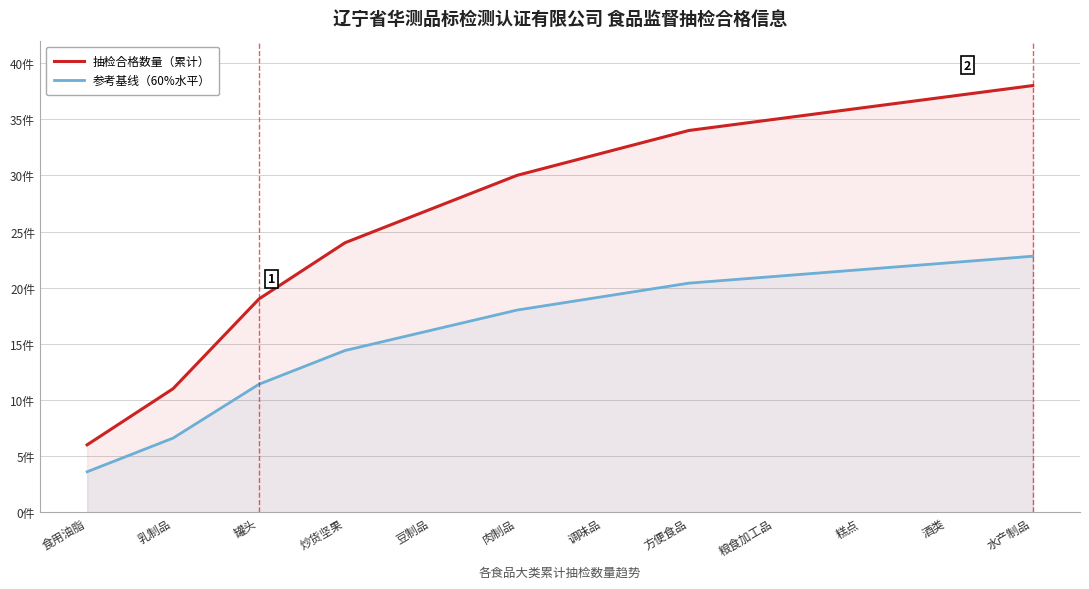

True or false: 参考基线（60%水平） and 抽检合格数量（累计） cross at least once.

False